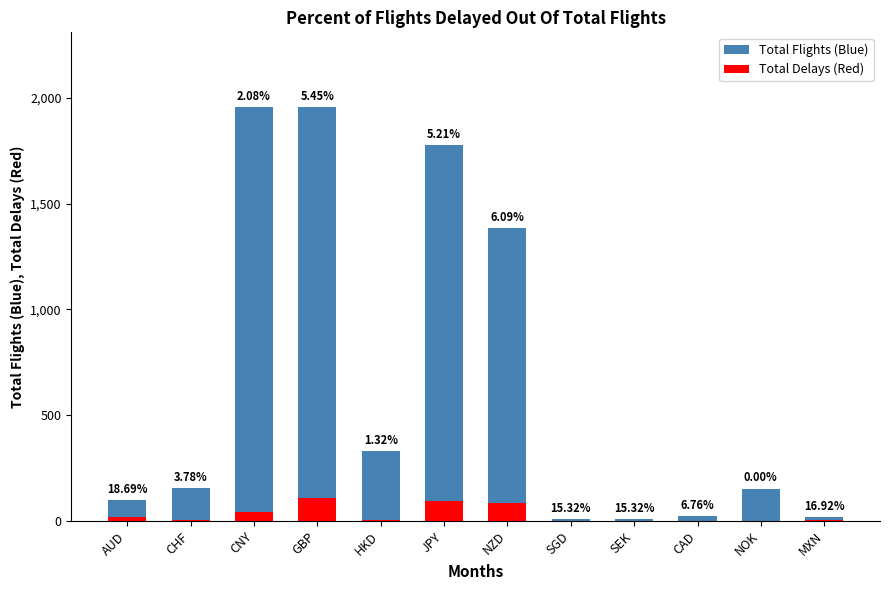

How many values in the Total Flights (Blue) series exceed 157?

6